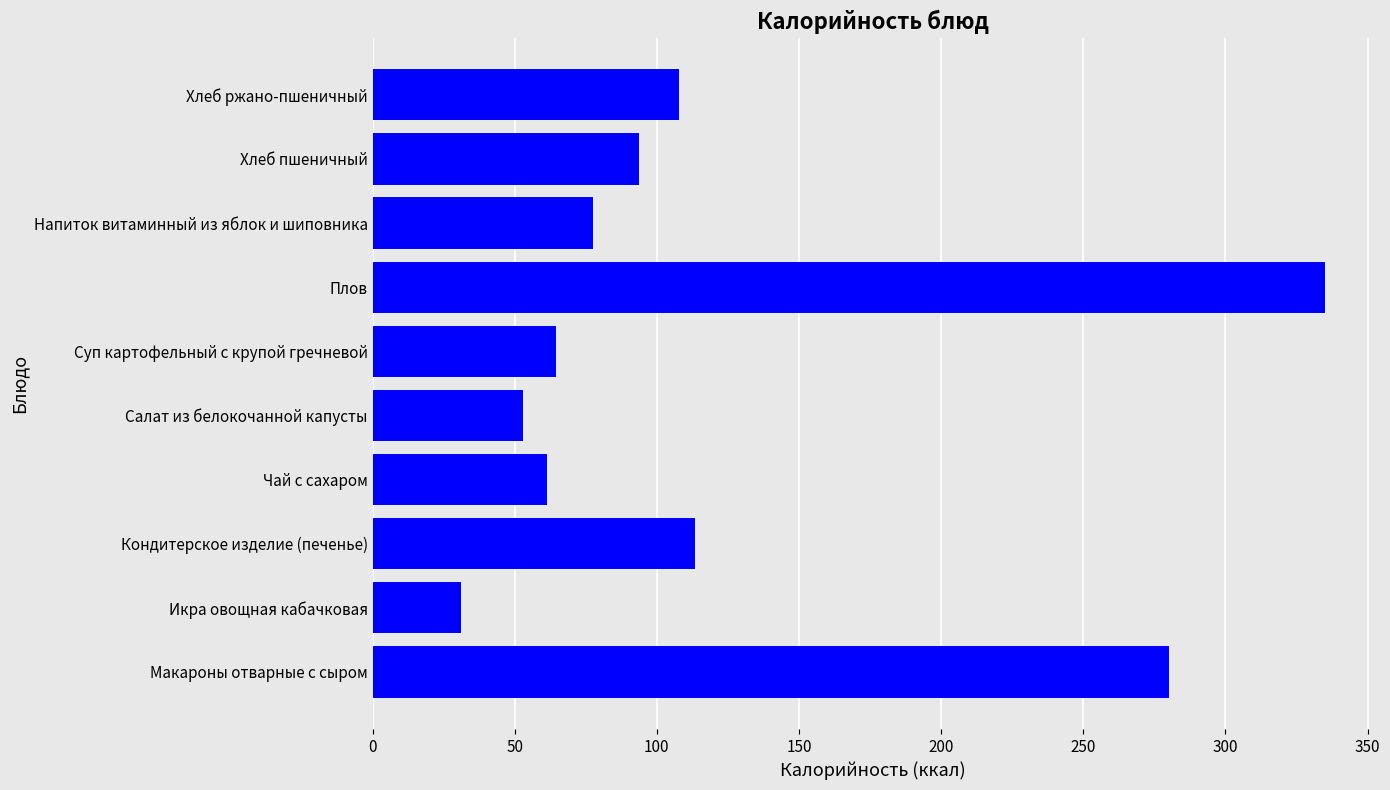

Reading bottom to top, extract all data points from this chart.

Макароны отварные с сыром=280.0	Икра овощная кабачковая=31.2	Кондитерское изделие (печенье)=113.6	Чай с сахаром=61.2	Салат из белокочанной капусты=52.8	Суп картофельный с крупой гречневой=64.6	Плов=334.9	Напиток витаминный из яблок и шиповника=77.6	Хлеб пшеничный=93.8	Хлеб ржано-пшеничный=108.0